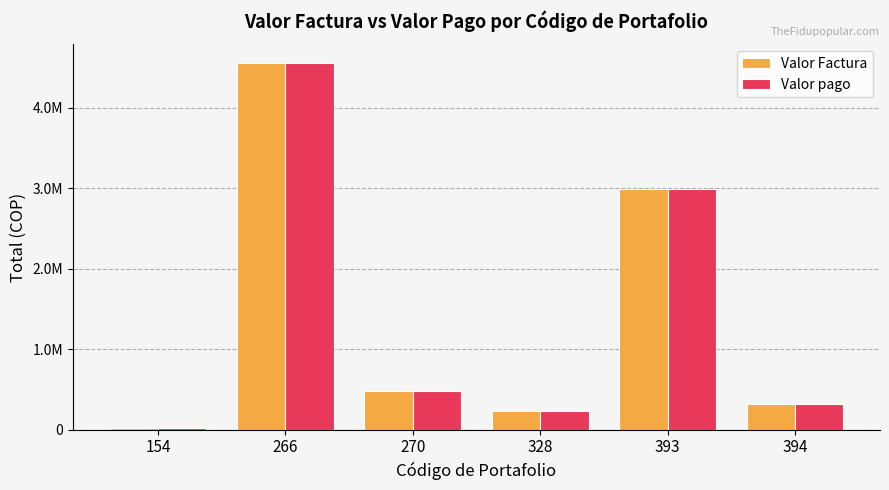

Is it true that Valor pago equals 16548.0 at 154?

True